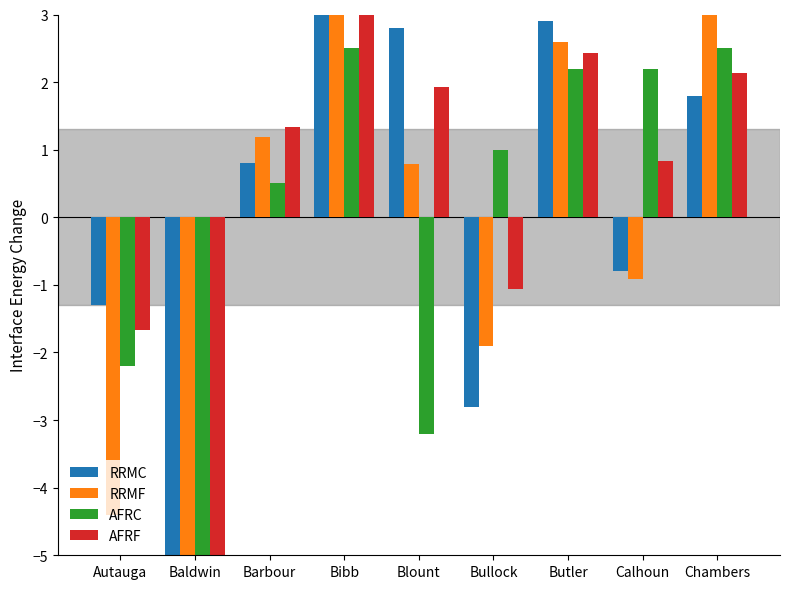

Reading left to right, extract all data points from this chart.

RRMC: -1.3	-7.9	0.8	4.5	2.8	-2.8	2.9	-0.8	1.8
RRMF: -4.4	-5.7	1.2	4.3	0.8	-1.9	2.6	-0.9	4.1
AFRC: -2.2	-5.5	0.5	2.5	-3.2	1.0	2.2	2.2	2.5
AFRF: -1.7	-9.1	1.3	3.1	1.9	-1.1	2.4	0.8	2.1